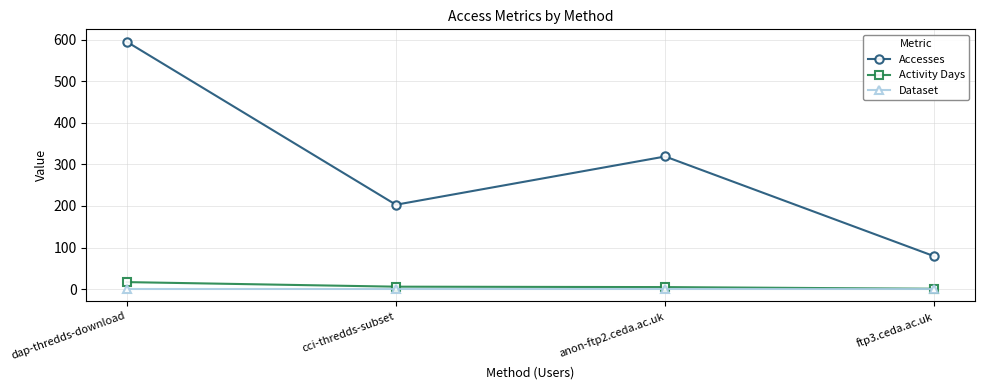

How many data points in Accesses are less than 319?

2